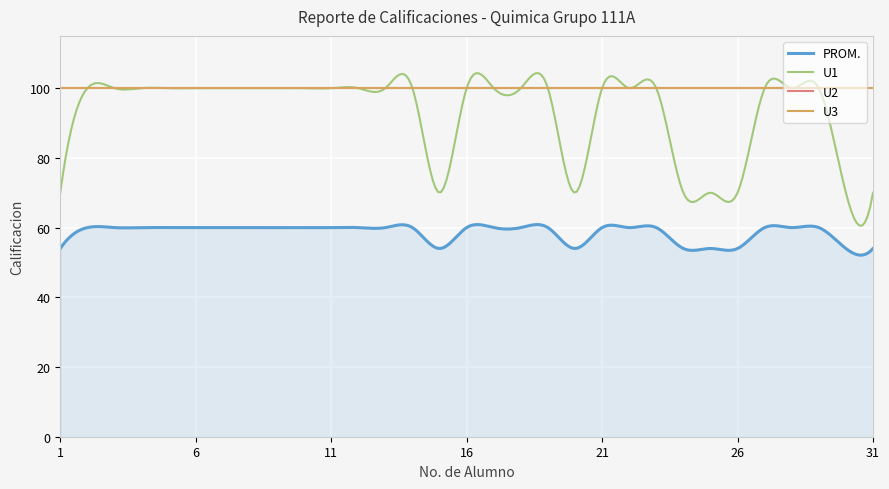

What is the sum of all U2 values?

3100